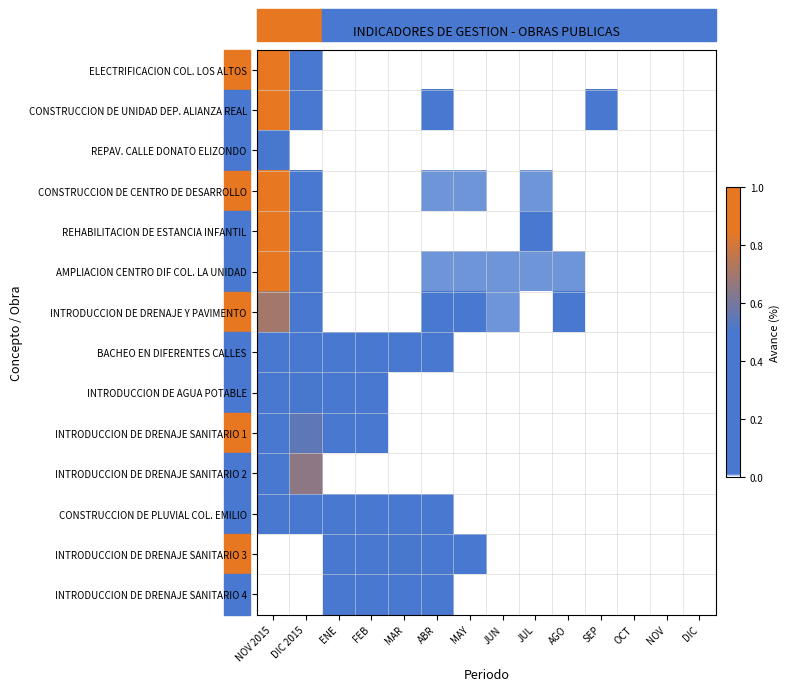

Reading left to right, list all the values displayed in this chart.

ELECTRIFICACION COL. LOS ALTOS: NOV 2015=0.8	DIC 2015=0.1	ENE=0.0	FEB=0.0	MAR=0.0	ABR=0.0	MAY=0.0	JUN=0.0	JUL=0.0	AGO=0.0	SEP=0.0	OCT=0.0	NOV=0.0	DIC=0.0
CONSTRUCCION DE UNIDAD DEP. ALIANZA REAL: NOV 2015=0.9	DIC 2015=0.0	ENE=0.0	FEB=0.0	MAR=0.0	ABR=0.0	MAY=0.0	JUN=0.0	JUL=0.0	AGO=0.0	SEP=0.1	OCT=0.0	NOV=0.0	DIC=0.0
REPAV. CALLE DONATO ELIZONDO: NOV 2015=0.5	DIC 2015=0.0	ENE=0.0	FEB=0.0	MAR=0.0	ABR=0.0	MAY=0.0	JUN=0.0	JUL=0.0	AGO=0.0	SEP=0.0	OCT=0.0	NOV=0.0	DIC=0.0
CONSTRUCCION DE CENTRO DE DESARROLLO: NOV 2015=0.9	DIC 2015=0.1	ENE=0.0	FEB=0.0	MAR=0.0	ABR=0.0	MAY=0.0	JUN=0.0	JUL=0.0	AGO=0.0	SEP=0.0	OCT=0.0	NOV=0.0	DIC=0.0
REHABILITACION DE ESTANCIA INFANTIL: NOV 2015=0.9	DIC 2015=0.0	ENE=0.0	FEB=0.0	MAR=0.0	ABR=0.0	MAY=0.0	JUN=0.0	JUL=0.0	AGO=0.0	SEP=0.0	OCT=0.0	NOV=0.0	DIC=0.0
AMPLIACION CENTRO DIF COL. LA UNIDAD: NOV 2015=0.8	DIC 2015=0.1	ENE=0.0	FEB=0.0	MAR=0.0	ABR=0.0	MAY=0.0	JUN=0.0	JUL=0.0	AGO=0.0	SEP=0.0	OCT=0.0	NOV=0.0	DIC=0.0
INTRODUCCION DE DRENAJE Y PAVIMENTO: NOV 2015=0.7	DIC 2015=0.2	ENE=0.0	FEB=0.0	MAR=0.0	ABR=0.0	MAY=0.0	JUN=0.0	JUL=0.0	AGO=0.0	SEP=0.0	OCT=0.0	NOV=0.0	DIC=0.0
BACHEO EN DIFERENTES CALLES: NOV 2015=0.1	DIC 2015=0.3	ENE=0.1	FEB=0.2	MAR=0.1	ABR=0.2	MAY=0.0	JUN=0.0	JUL=0.0	AGO=0.0	SEP=0.0	OCT=0.0	NOV=0.0	DIC=0.0
INTRODUCCION DE AGUA POTABLE: NOV 2015=0.3	DIC 2015=0.5	ENE=0.1	FEB=0.1	MAR=0.0	ABR=0.0	MAY=0.0	JUN=0.0	JUL=0.0	AGO=0.0	SEP=0.0	OCT=0.0	NOV=0.0	DIC=0.0
INTRODUCCION DE DRENAJE SANITARIO 1: NOV 2015=0.3	DIC 2015=0.6	ENE=0.1	FEB=0.1	MAR=0.0	ABR=0.0	MAY=0.0	JUN=0.0	JUL=0.0	AGO=0.0	SEP=0.0	OCT=0.0	NOV=0.0	DIC=0.0
INTRODUCCION DE DRENAJE SANITARIO 2: NOV 2015=0.3	DIC 2015=0.7	ENE=0.0	FEB=0.0	MAR=0.0	ABR=0.0	MAY=0.0	JUN=0.0	JUL=0.0	AGO=0.0	SEP=0.0	OCT=0.0	NOV=0.0	DIC=0.0
CONSTRUCCION DE PLUVIAL COL. EMILIO: NOV 2015=0.1	DIC 2015=0.3	ENE=0.4	FEB=0.1	MAR=0.0	ABR=0.0	MAY=0.0	JUN=0.0	JUL=0.0	AGO=0.0	SEP=0.0	OCT=0.0	NOV=0.0	DIC=0.0
INTRODUCCION DE DRENAJE SANITARIO 3: NOV 2015=0.0	DIC 2015=0.0	ENE=0.1	FEB=0.1	MAR=0.5	ABR=0.2	MAY=0.1	JUN=0.0	JUL=0.0	AGO=0.0	SEP=0.0	OCT=0.0	NOV=0.0	DIC=0.0
INTRODUCCION DE DRENAJE SANITARIO 4: NOV 2015=0.0	DIC 2015=0.0	ENE=0.1	FEB=0.4	MAR=0.4	ABR=0.1	MAY=0.0	JUN=0.0	JUL=0.0	AGO=0.0	SEP=0.0	OCT=0.0	NOV=0.0	DIC=0.0